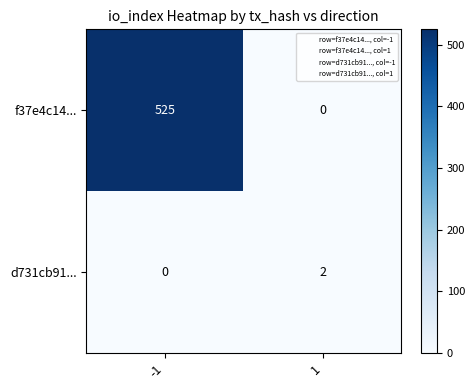

What is the sum of the f37e4c14... values at 1 and -1?

525